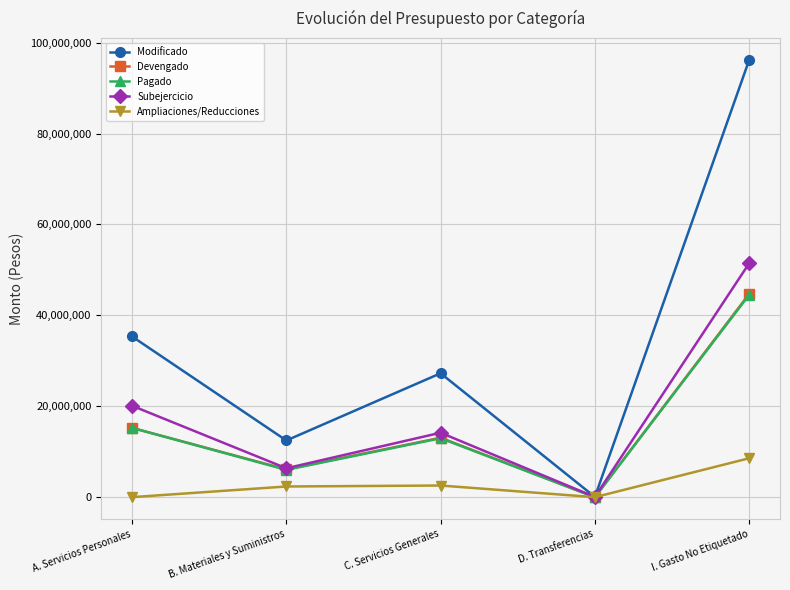

Which series has the largest range (max minus min)?

Modificado